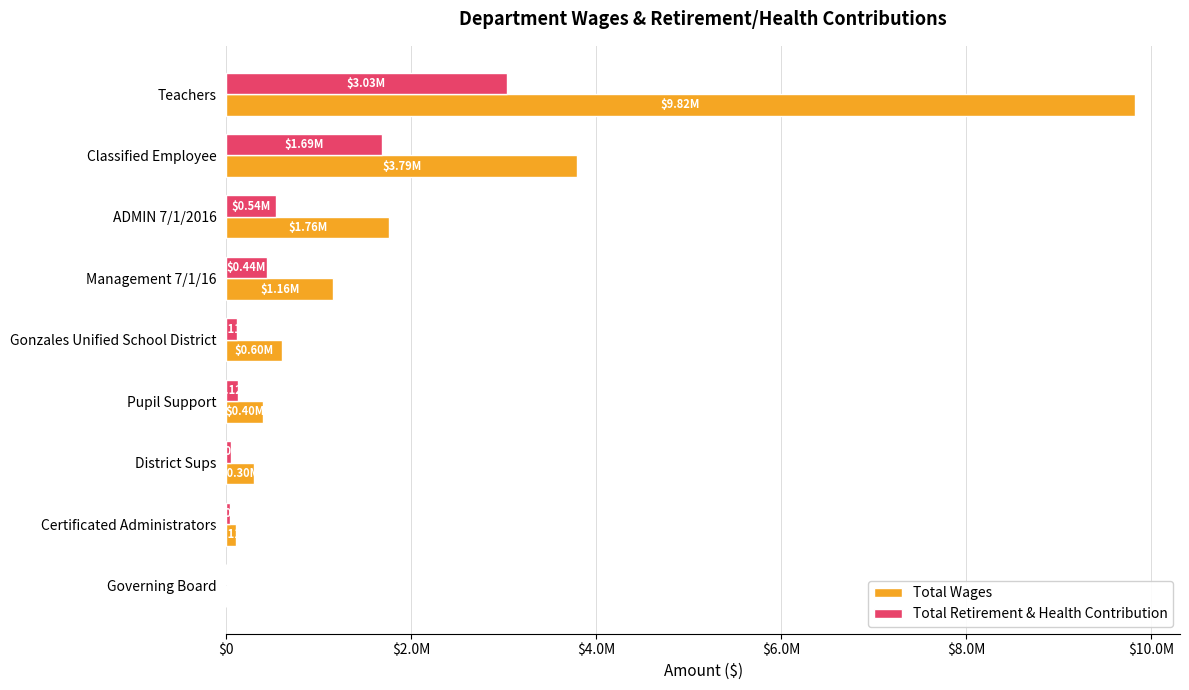

What is the average value of the Total Retirement & Health Contribution series?

669922